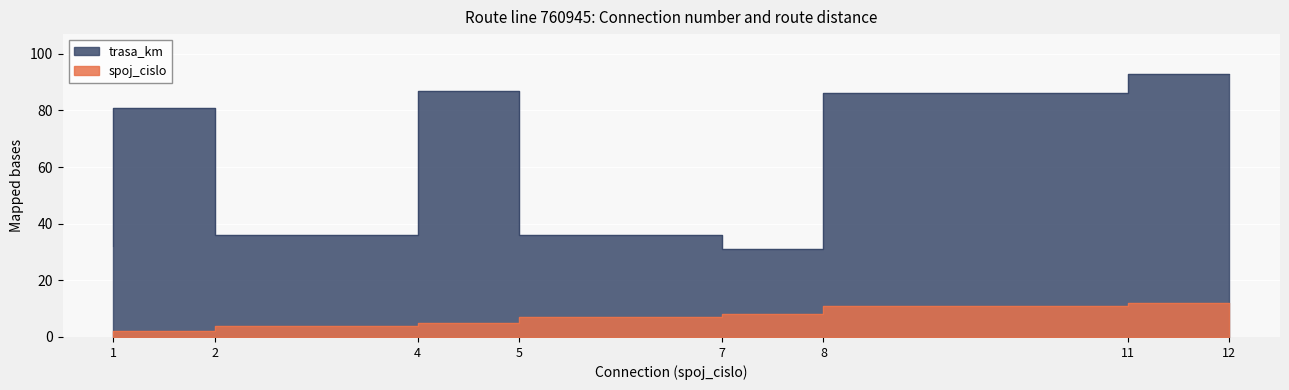

At how many categories does at least one series exceed 29?

8